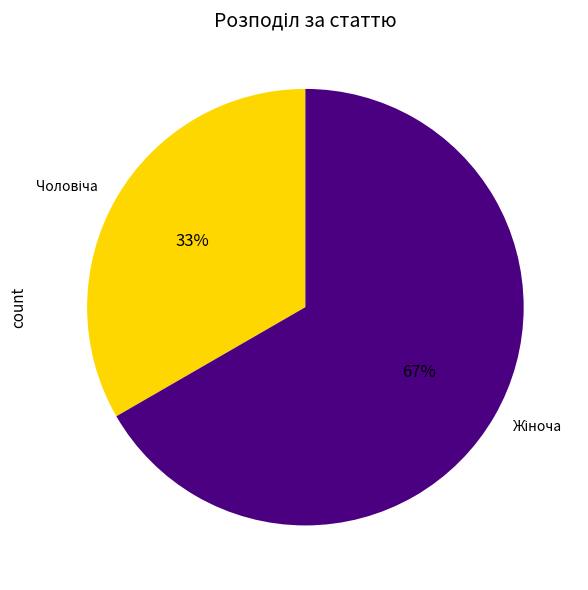

Does any single category account for the majority?

Yes